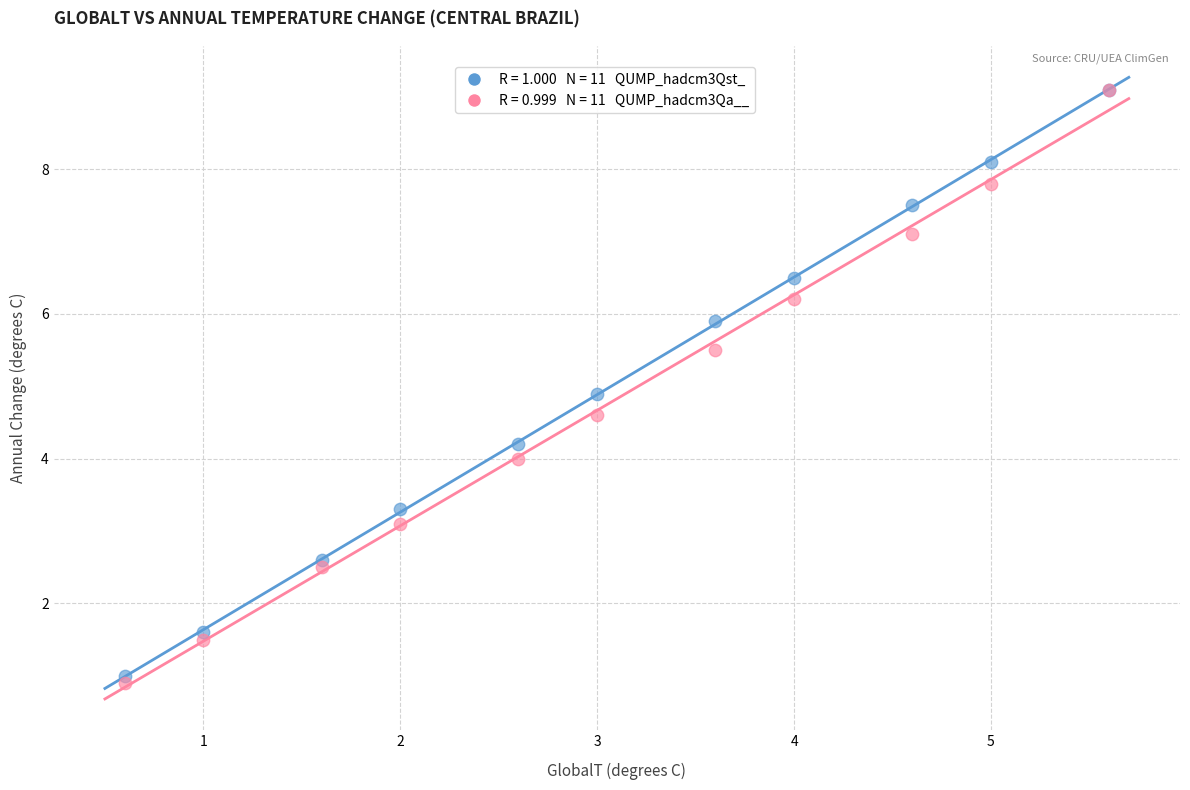

Across all series, what Y value is closest to 5?

4.9